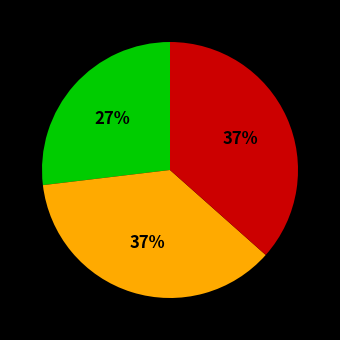

To the nearest percent, what is the average slice percentage?

33%